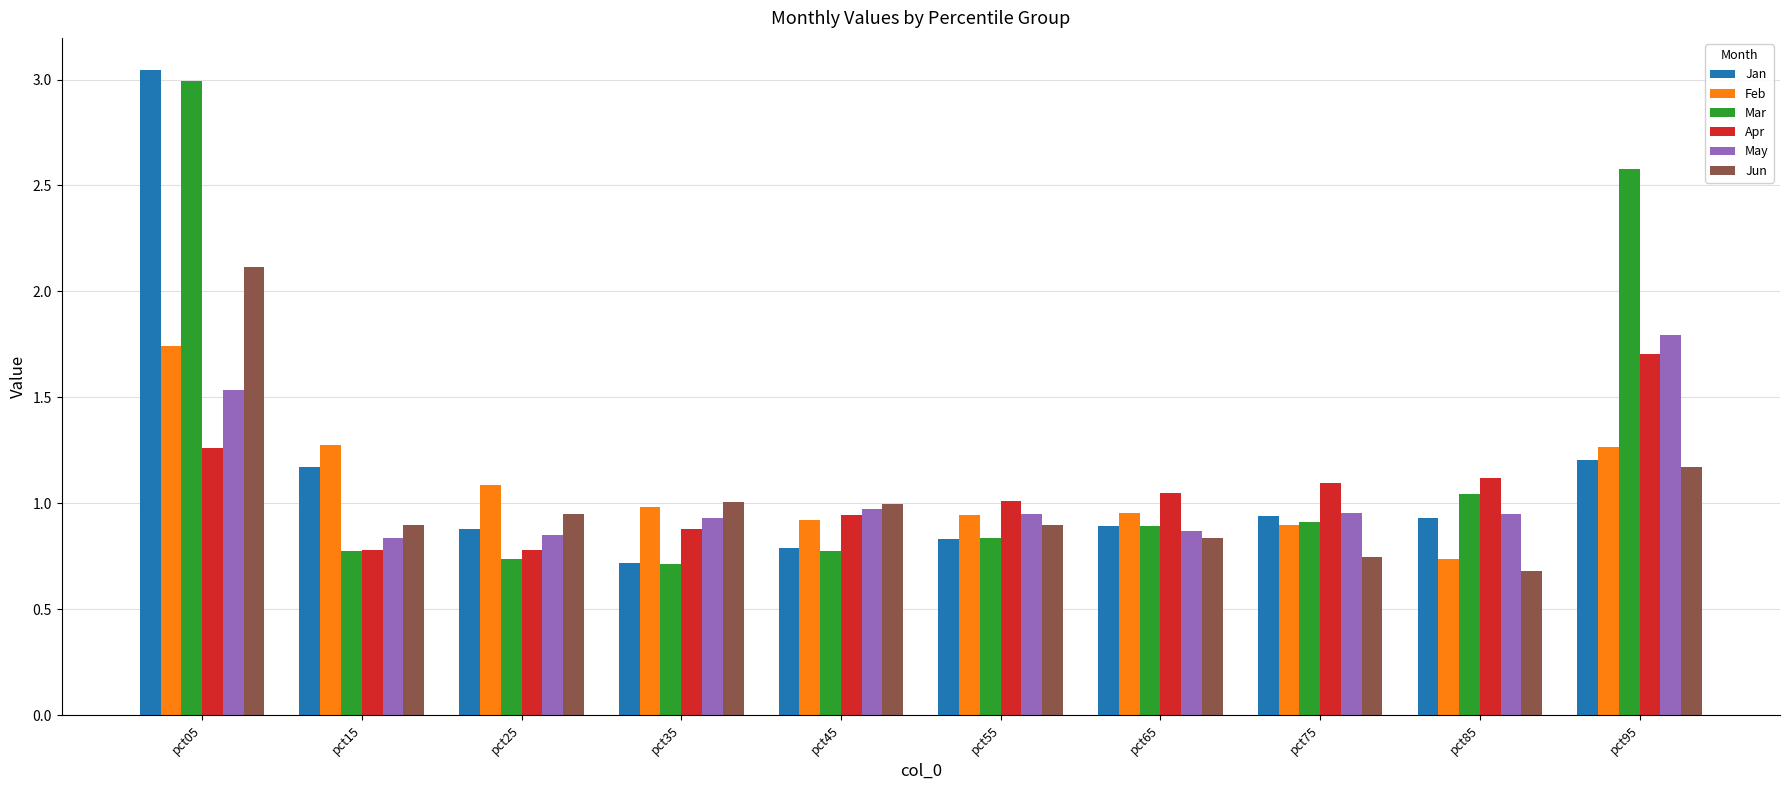

Which category has the highest value in the Feb series?

pct05